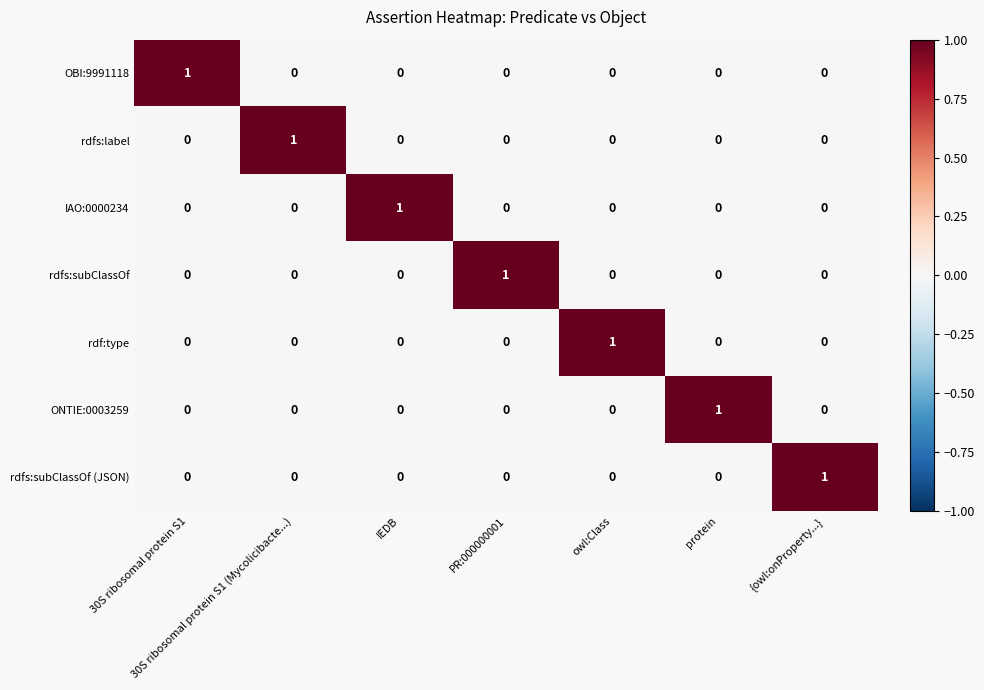

At how many categories does at least one series exceed 0?

7